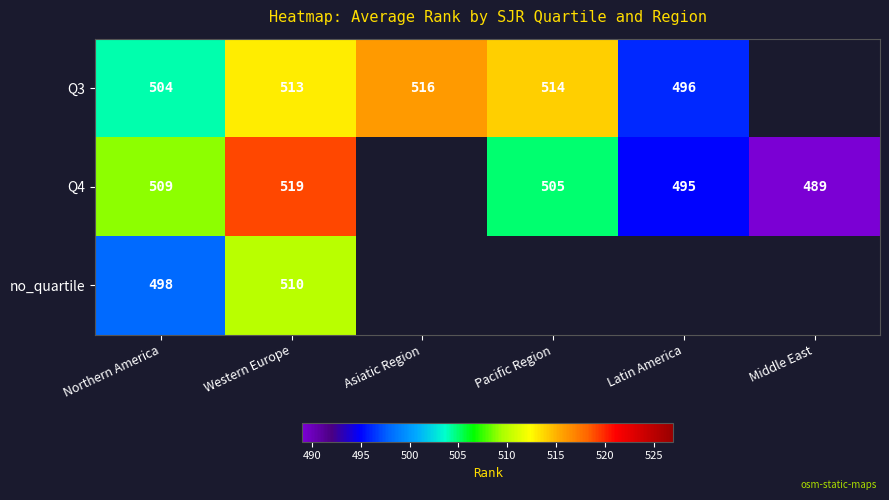

Is the value of Q4 at Western Europe greater than the value of Q3 at Western Europe?

Yes